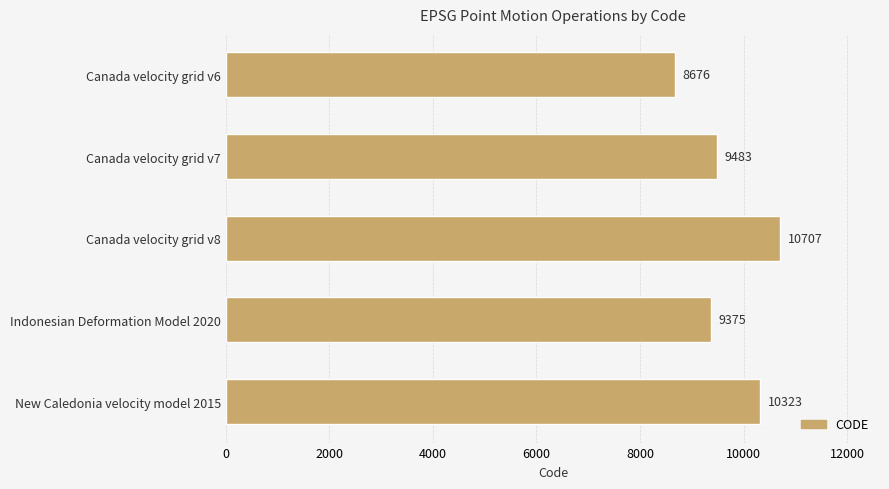

Which category has the highest value across all series?

Canada velocity grid v8